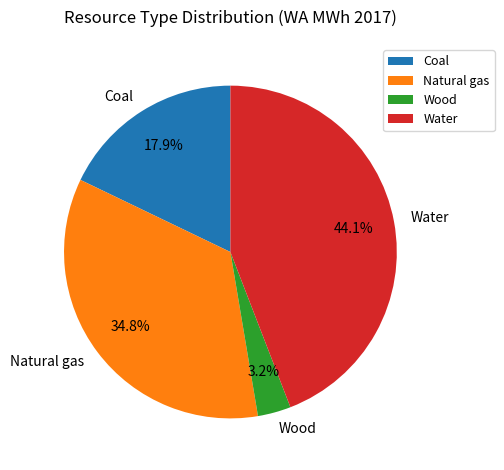

To the nearest percent, what is the average slice percentage?

25%